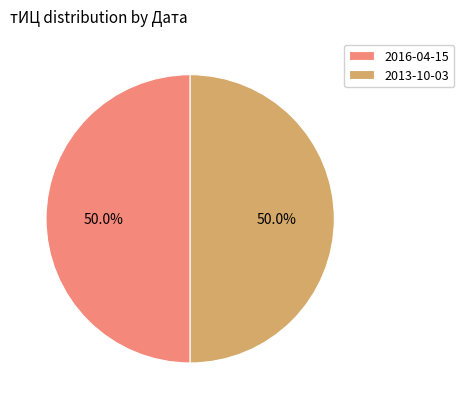

Do 2016-04-15 and 2013-10-03 together represent more than half of the pie?

Yes